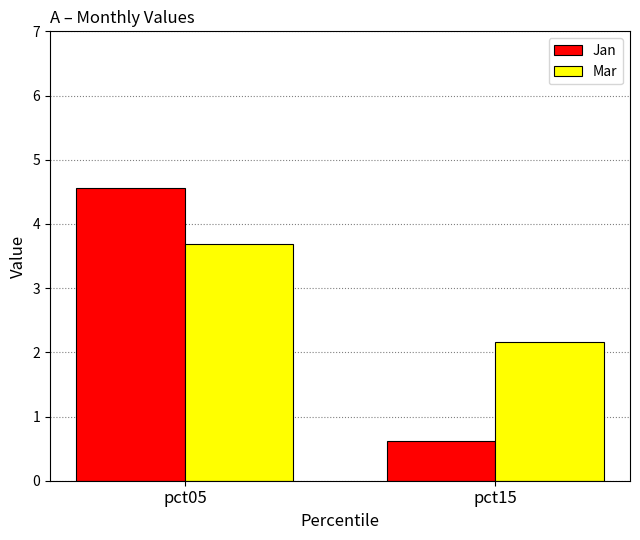

What are all the series names shown in the legend?

Jan, Mar